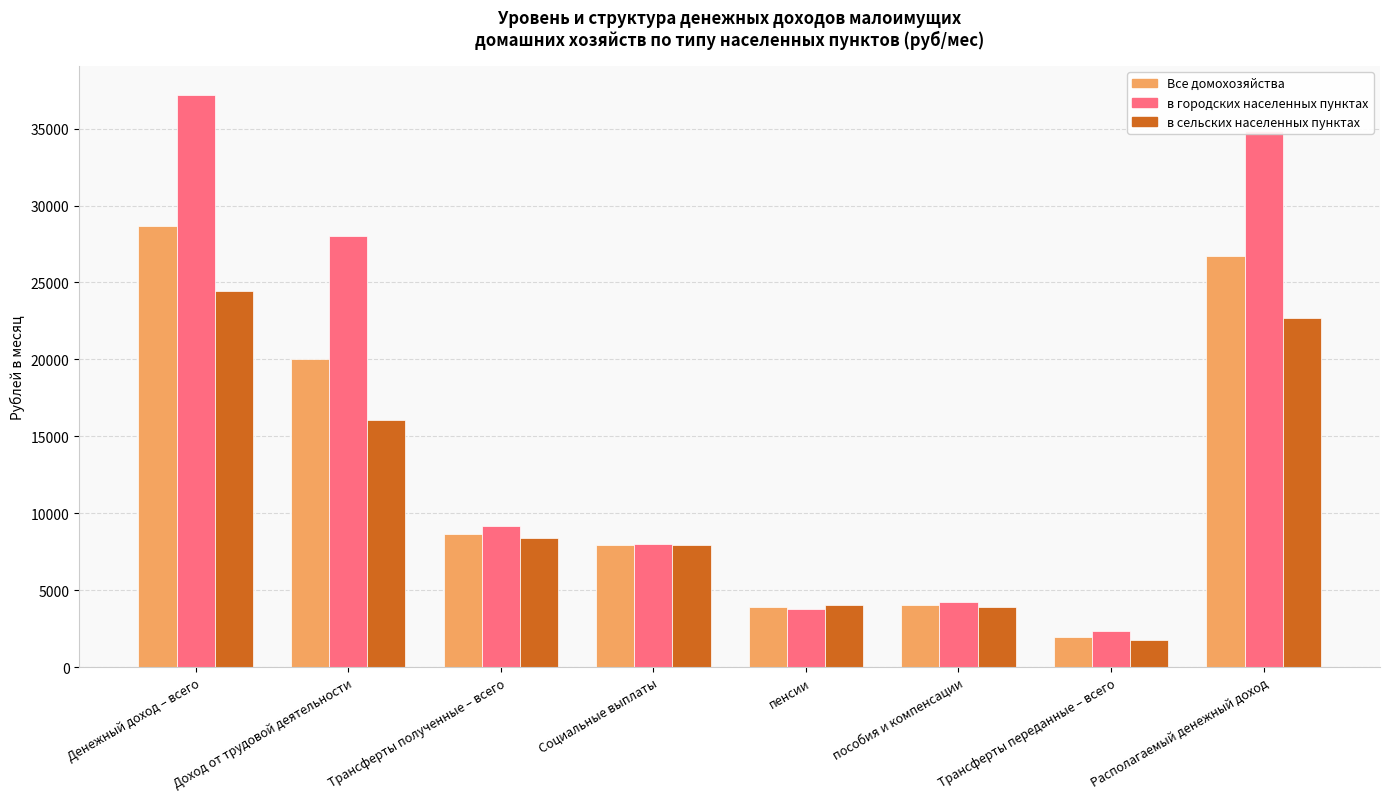

Rank the series by their average value, from lowest to highest.

в сельских населенных пунктах, Все домохозяйства, в городских населенных пунктах